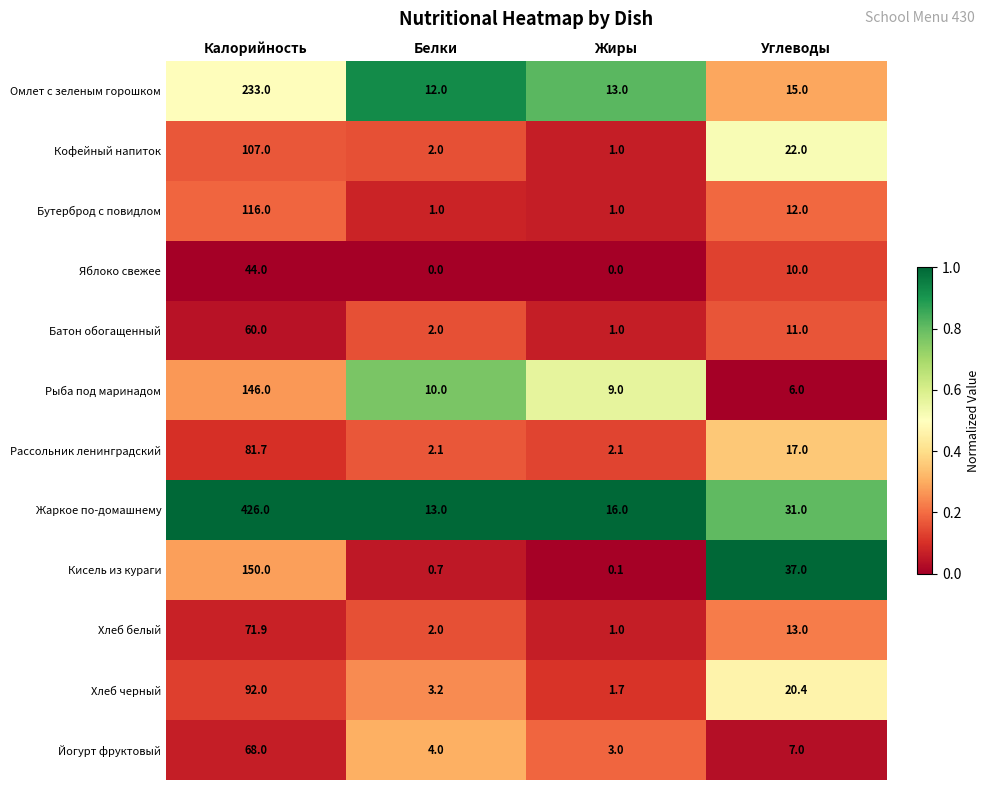

What is the difference between the second highest and minimum values in the Яблоко свежее series?

10.0